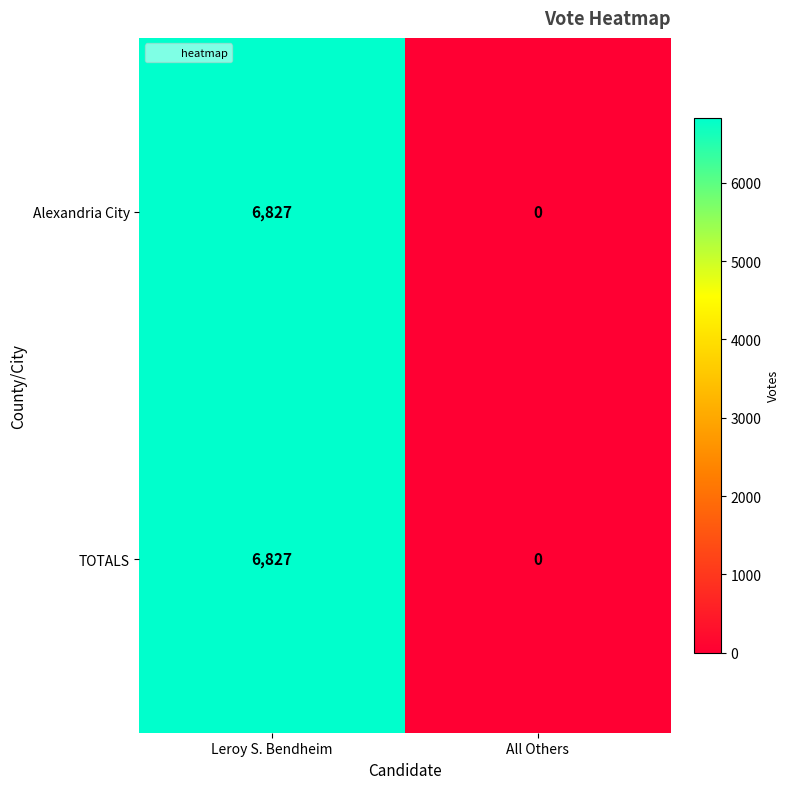

At which category is the sum across all series the highest?

Leroy S. Bendheim